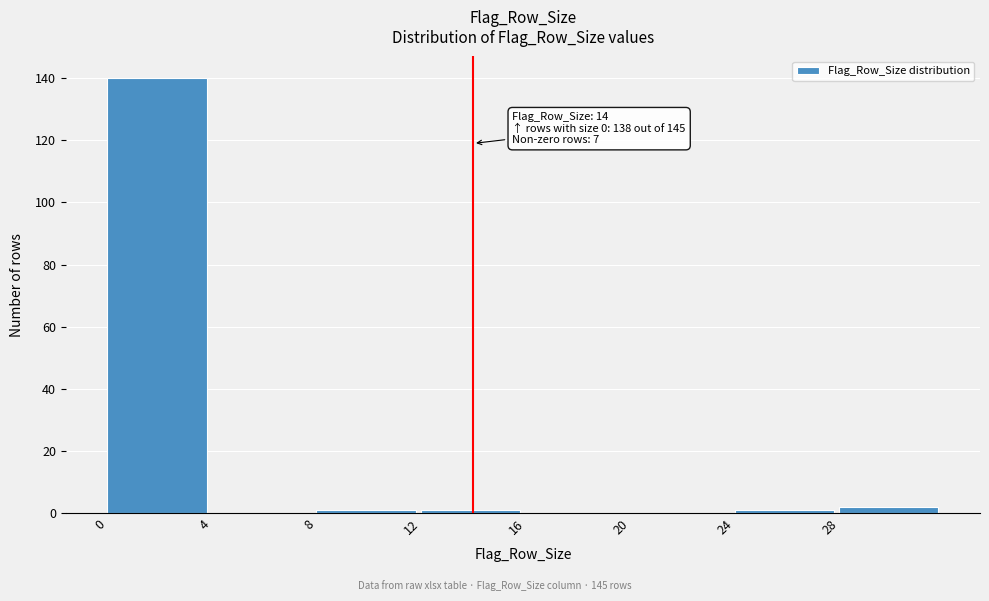

Which range on the x-axis has the tallest bar?

0 to 4